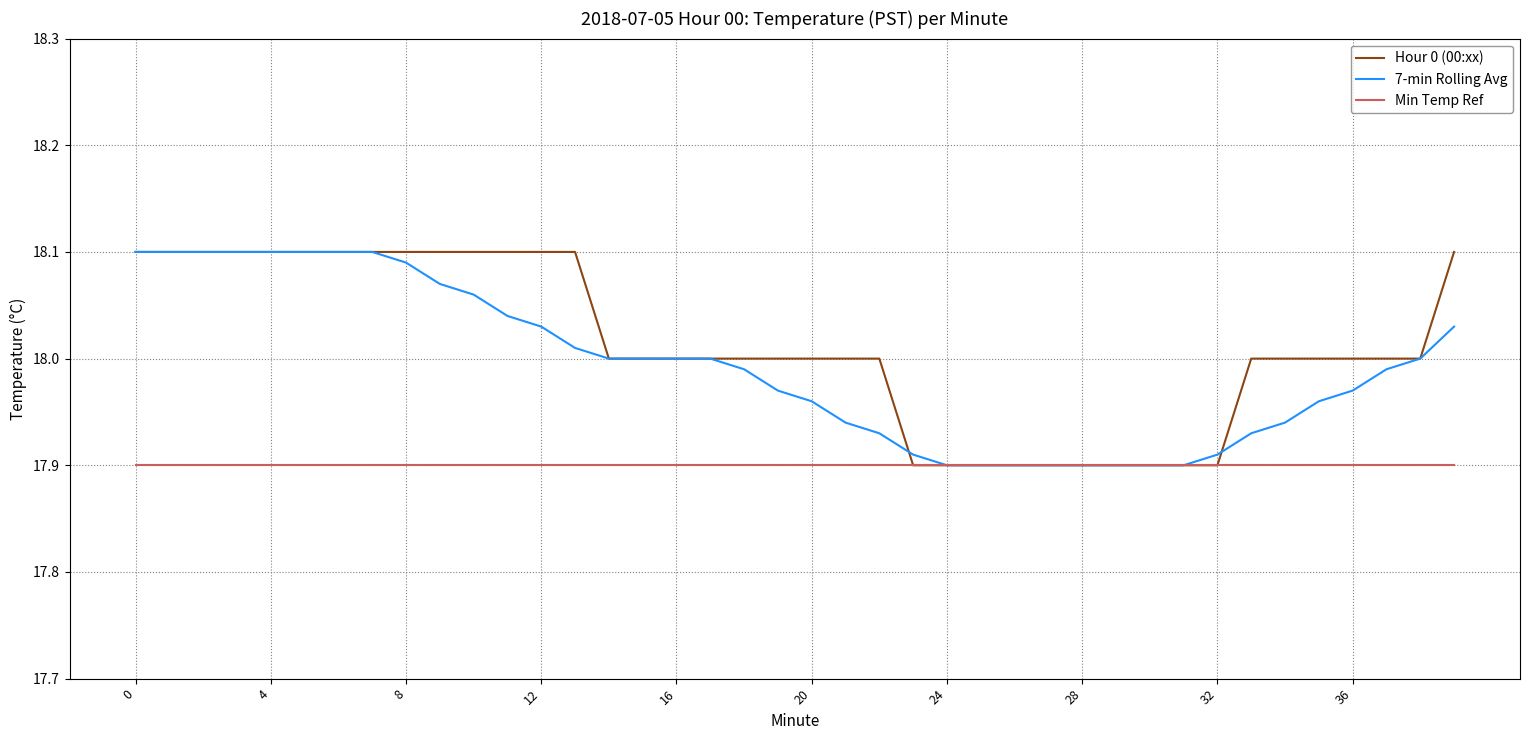

Rank the series by their average value, from lowest to highest.

Min Temp Ref, 7-min Rolling Avg, Hour 0 (00:xx)